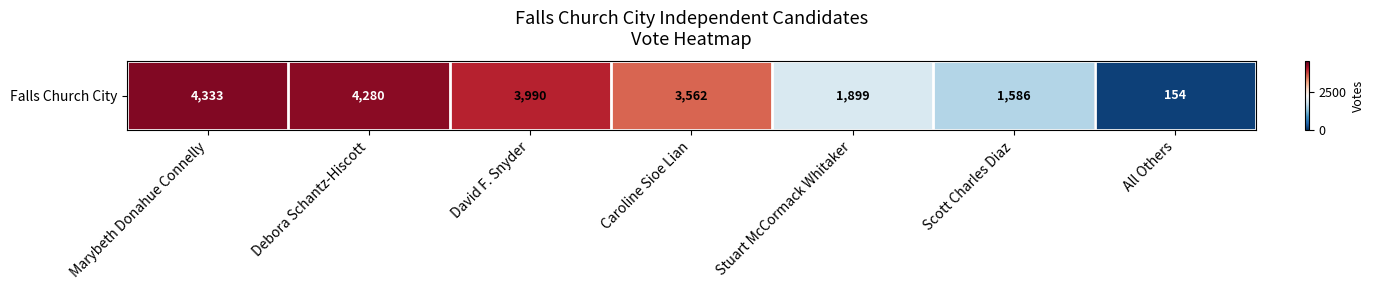

Rank the categories by value from highest to lowest.

Marybeth Donahue Connelly, Debora Schantz-Hiscott, David F. Snyder, Caroline Sioe Lian, Stuart McCormack Whitaker, Scott Charles Diaz, All Others